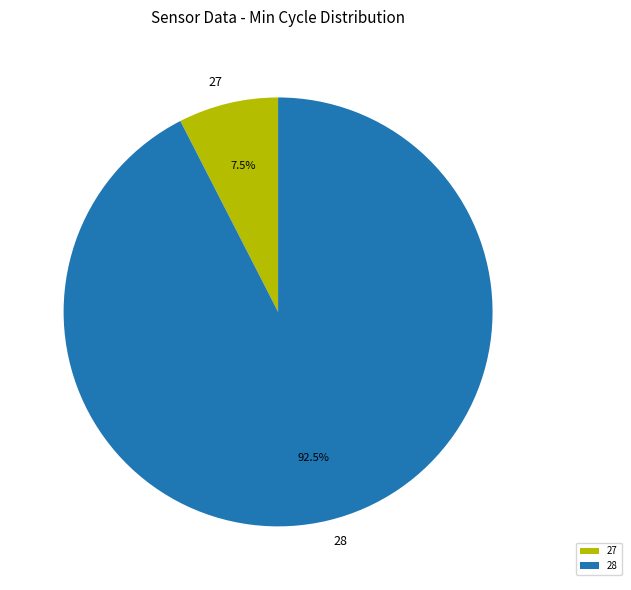

Combined, what portion of the pie is 28 and 27?

100.0%